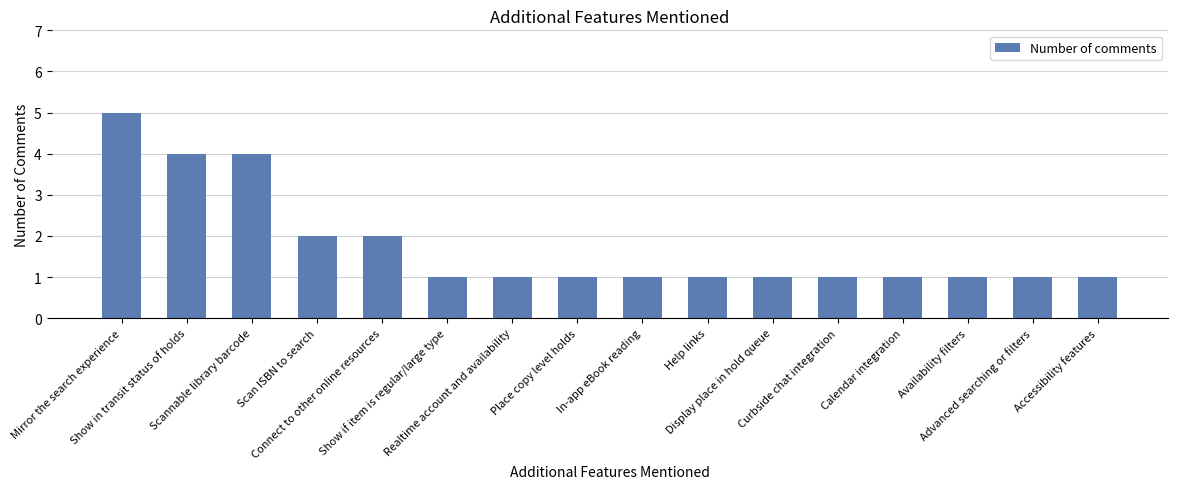

What is the maximum value shown in the chart?

5